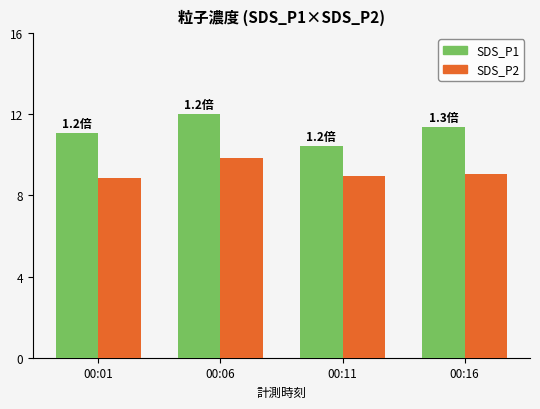

At which label does SDS_P2 first exceed 9?

00:06